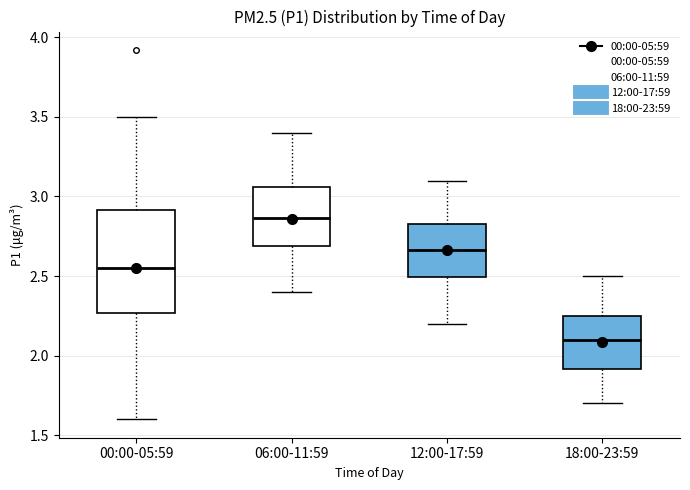

Comparing the boxes themselves (not the whiskers), which one is the tallest?

00:00-05:59